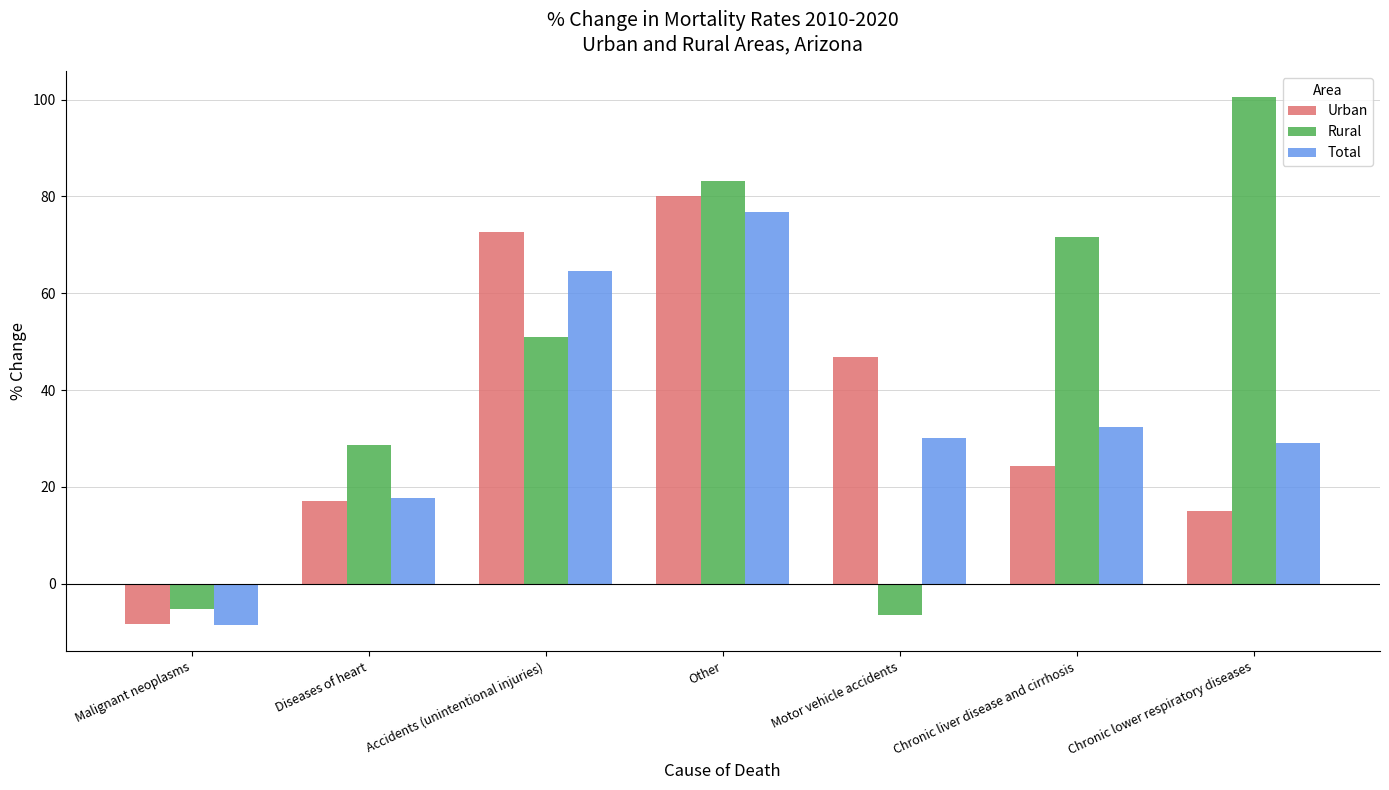

List the series in order of their peak value, lowest first.

Total, Urban, Rural